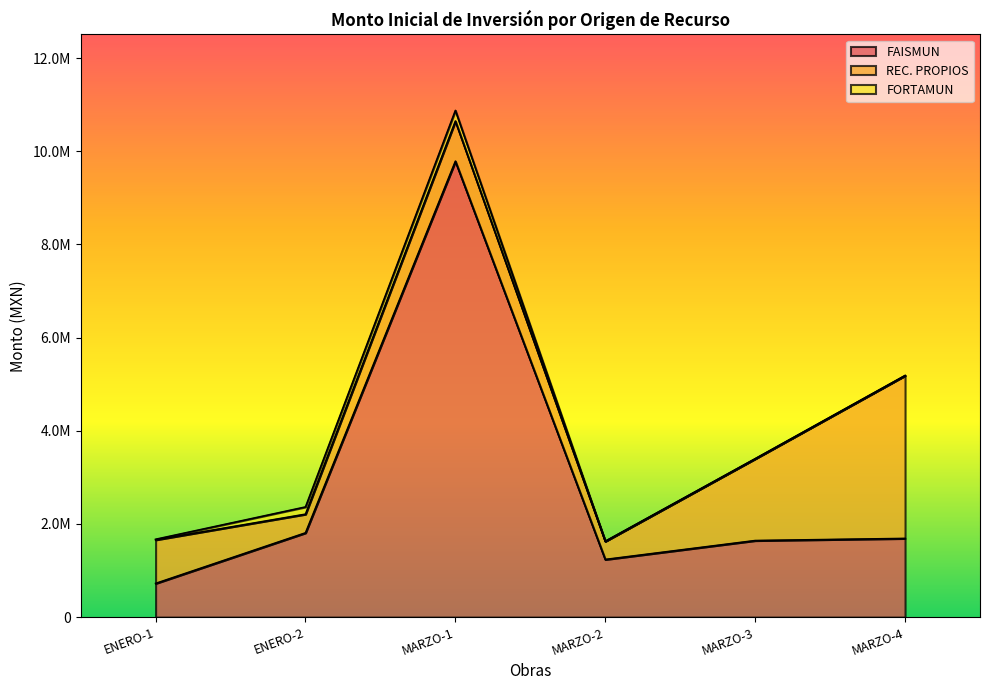

At how many categories does at least one series exceed 3785860?

1